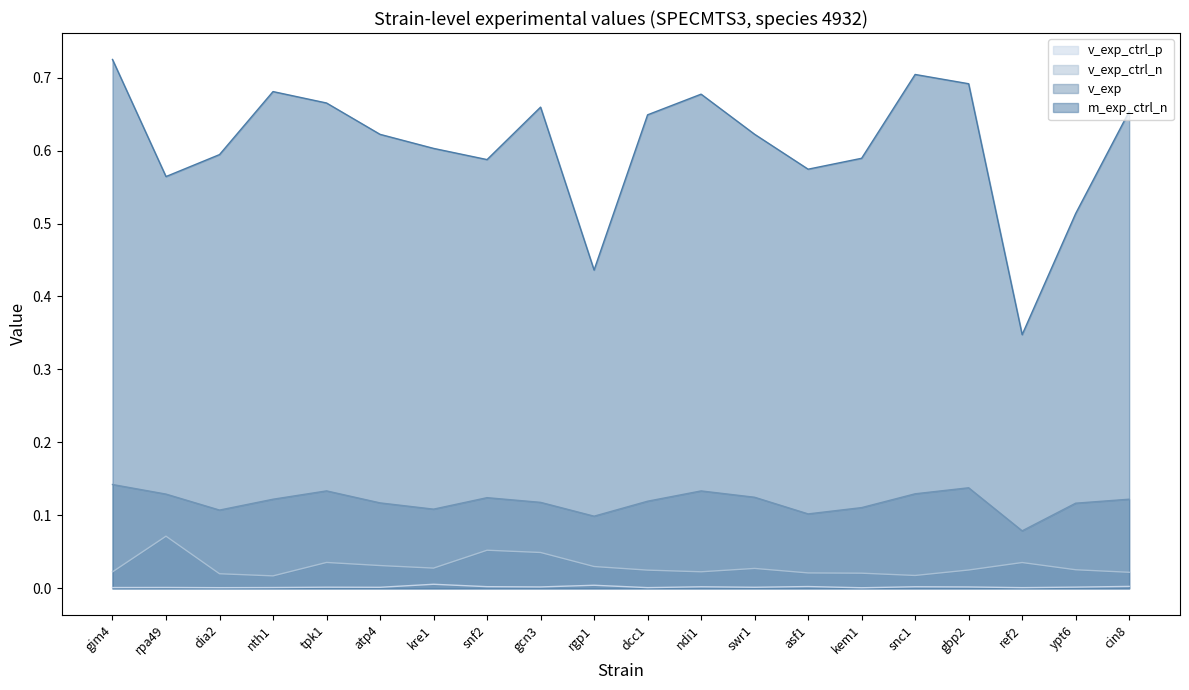

List the labels in order of v_exp value, largest first.

gim4, gbp2, tpk1, ndi1, snc1, rpa49, swr1, snf2, cin8, nth1, dcc1, gcn3, atp4, ypt6, kem1, kre1, dia2, asf1, rgp1, ref2